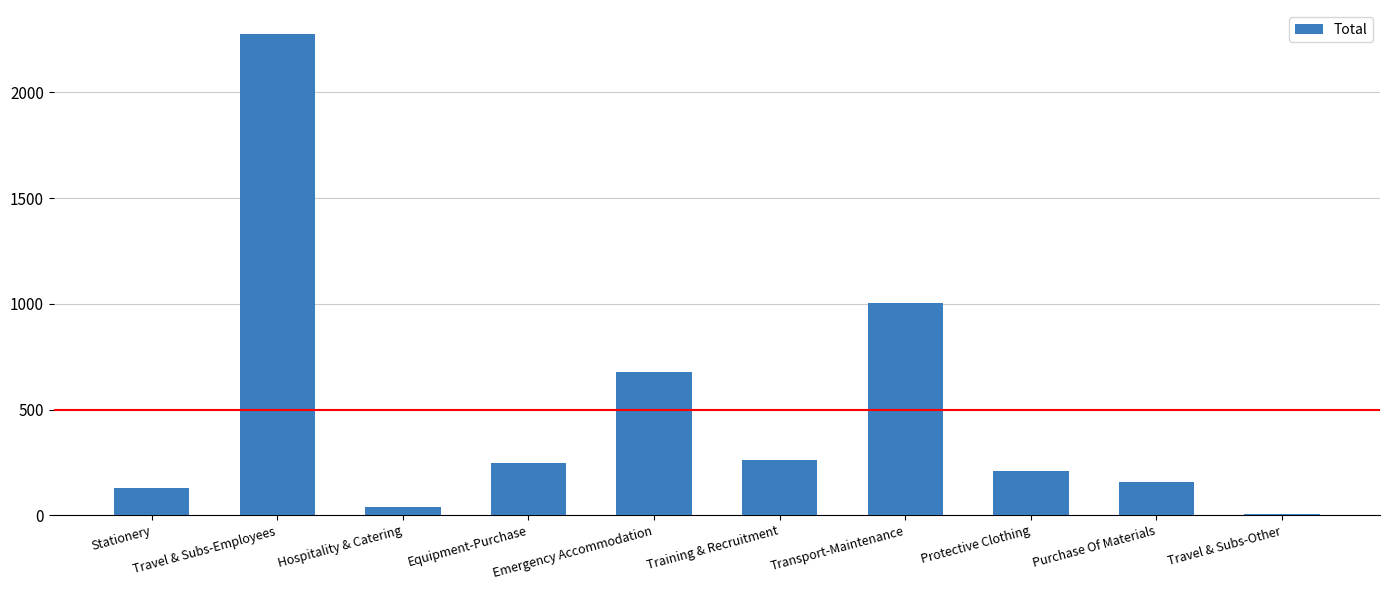

At which label is the value closest to 1140?

Transport-Maintenance